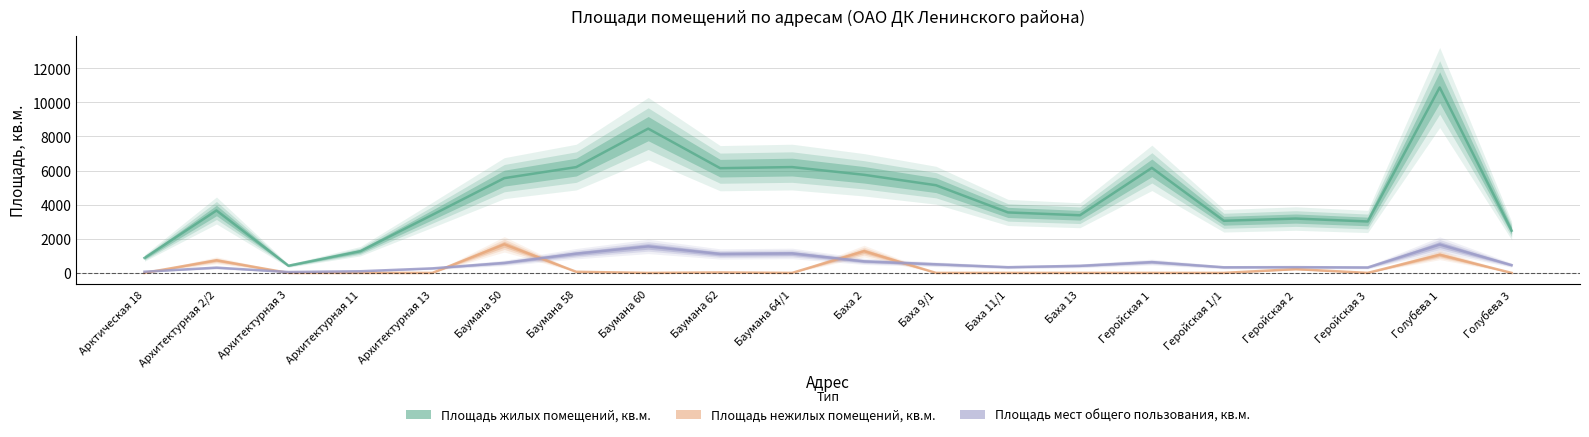

Reading left to right, transcribe all the data shown in this chart.

Площадь жилых помещений, кв.м.: 877.5	3658.2	422.1	1273.4	3402.1	5553.0	6199.6	8453.4	6136.1	6201.1	5748.5	5137.2	3543.9	3377.8	6155.5	3055.7	3184.8	3014.2	10864.6	2474.3
Площадь нежилых помещений, кв.м.: 0.0	739.3	0.0	0.0	0.0	1676.0	65.3	0.0	25.9	0.0	1277.1	0.0	0.0	0.0	0.0	0.0	222.7	0.0	1064.8	0.0
Площадь мест общего пользования, кв.м.: 70.6	310.0	52.0	97.1	267.1	587.6	1127.8	1553.4	1110.4	1141.7	678.1	507.5	335.6	416.1	634.2	330.3	337.5	321.2	1662.1	456.0